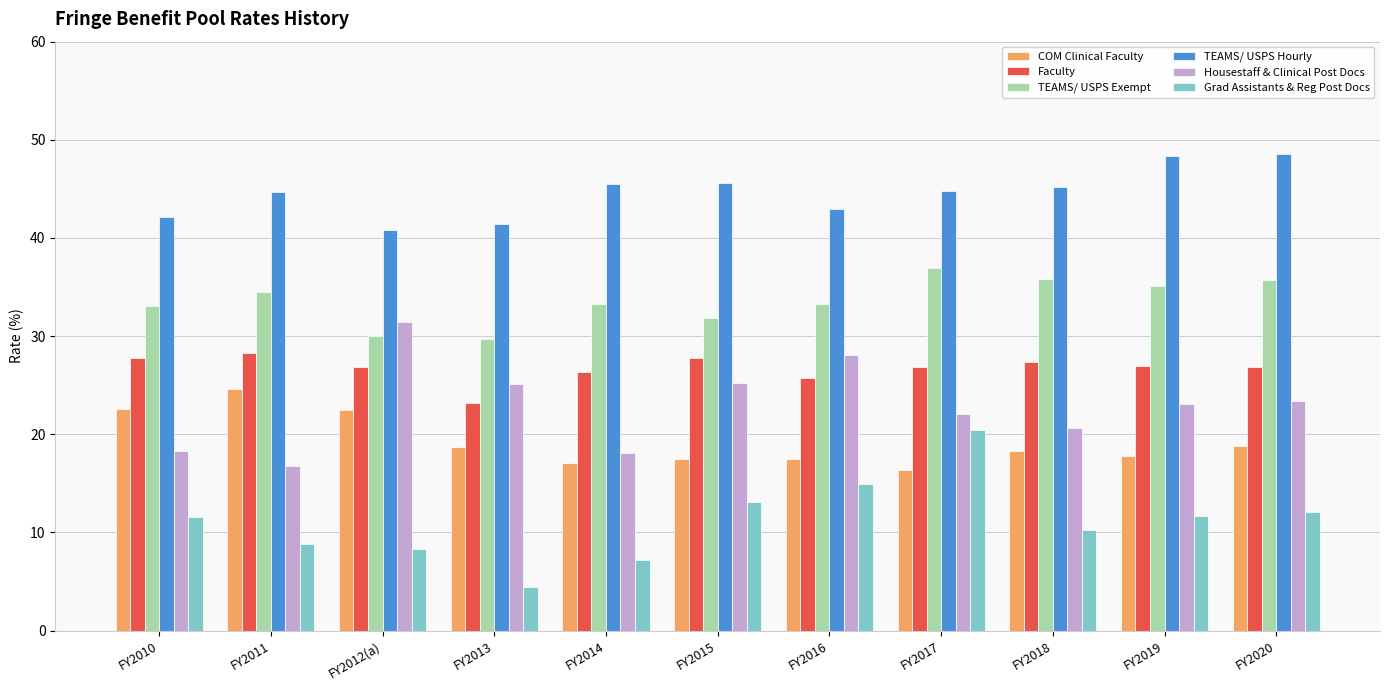

Which series has the largest range (max minus min)?

Grad Assistants & Reg Post Docs